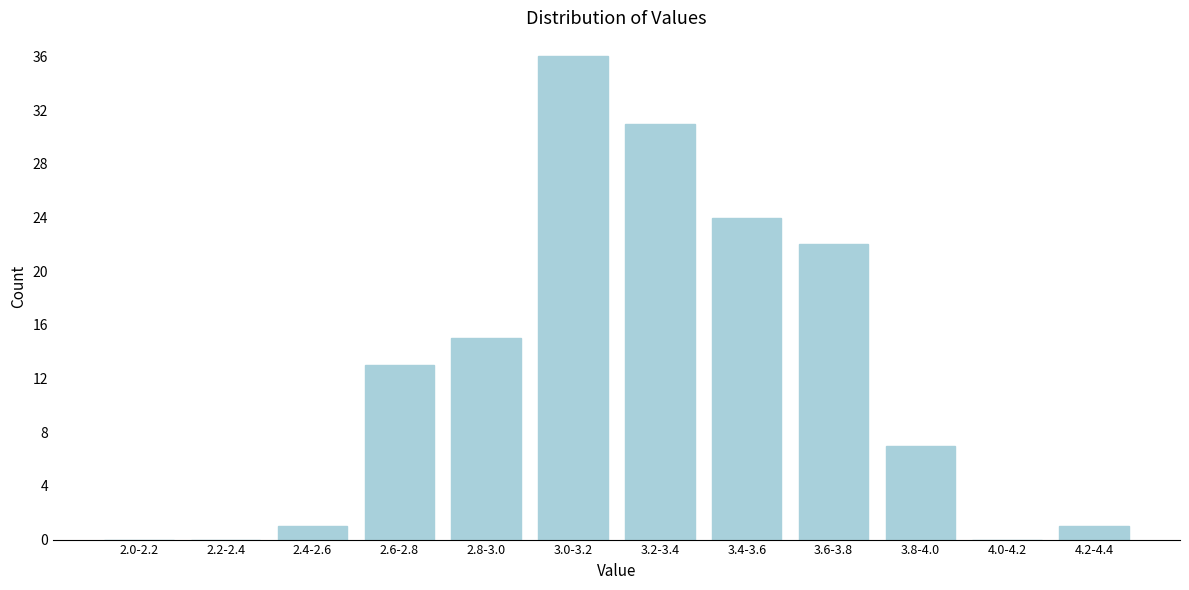

Reading right to left, what are all the values shown in this chart?

4.2-4.4=1	4.0-4.2=0	3.8-4.0=7	3.6-3.8=22	3.4-3.6=24	3.2-3.4=31	3.0-3.2=36	2.8-3.0=15	2.6-2.8=13	2.4-2.6=1	2.2-2.4=0	2.0-2.2=0